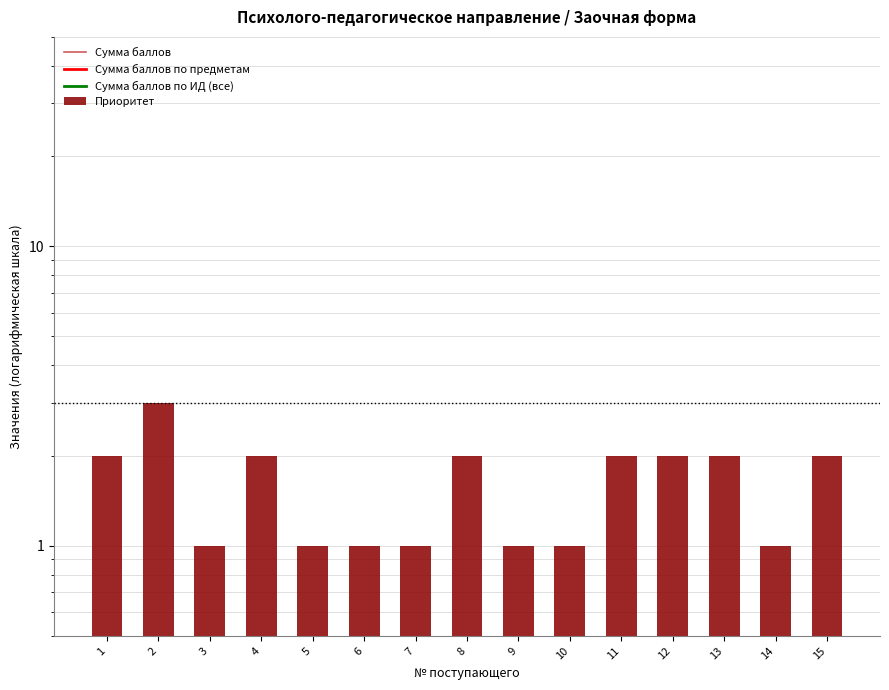

What value does the Сумма баллов по предметам series have at 2?

0.1